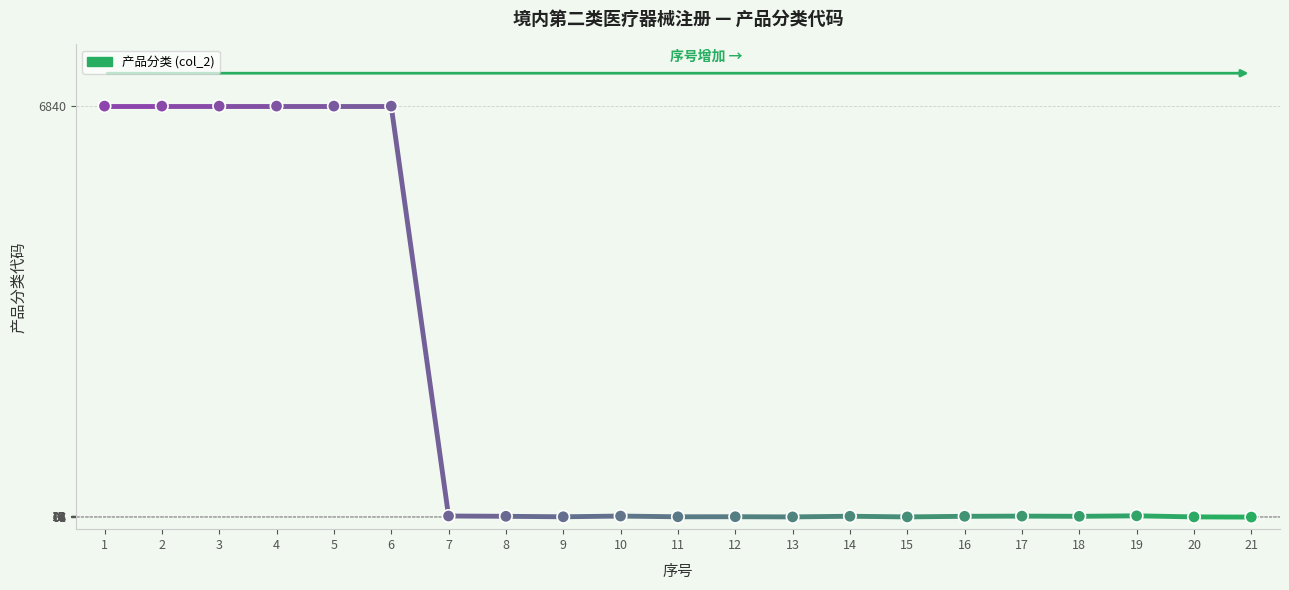

Approximately how many times larger is the value at 4 compared to 17?

402.4